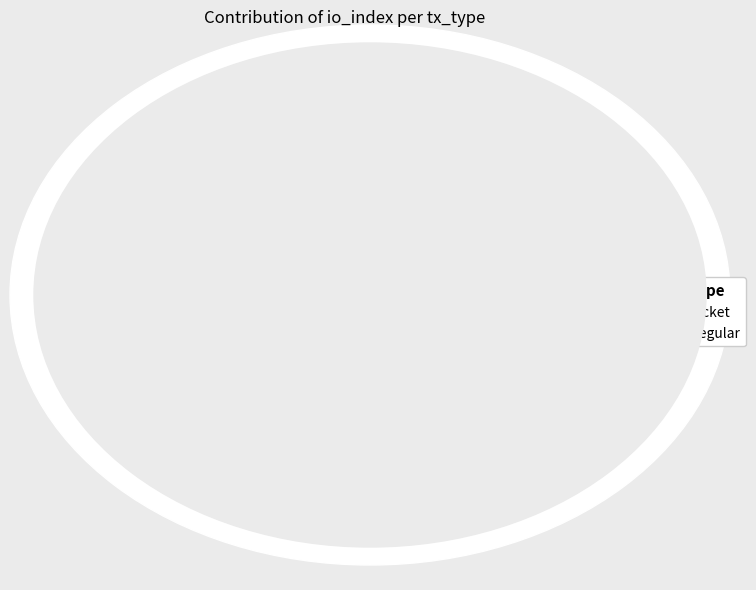

Is Ticket the majority of the pie?

No